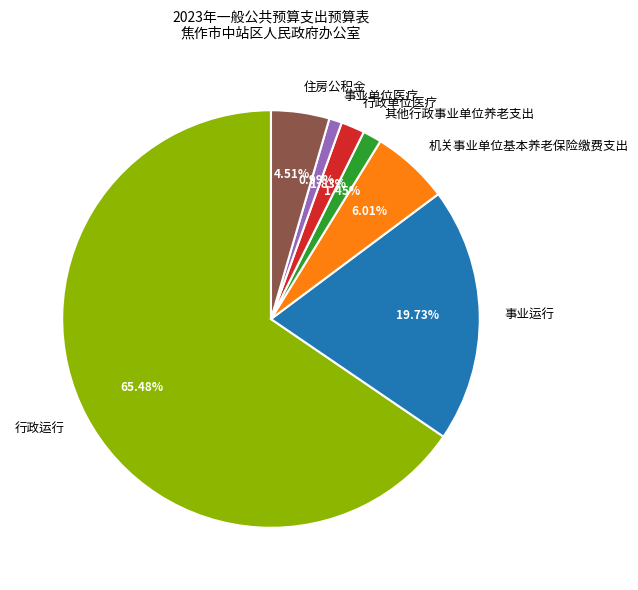

Does any single category account for the majority?

Yes